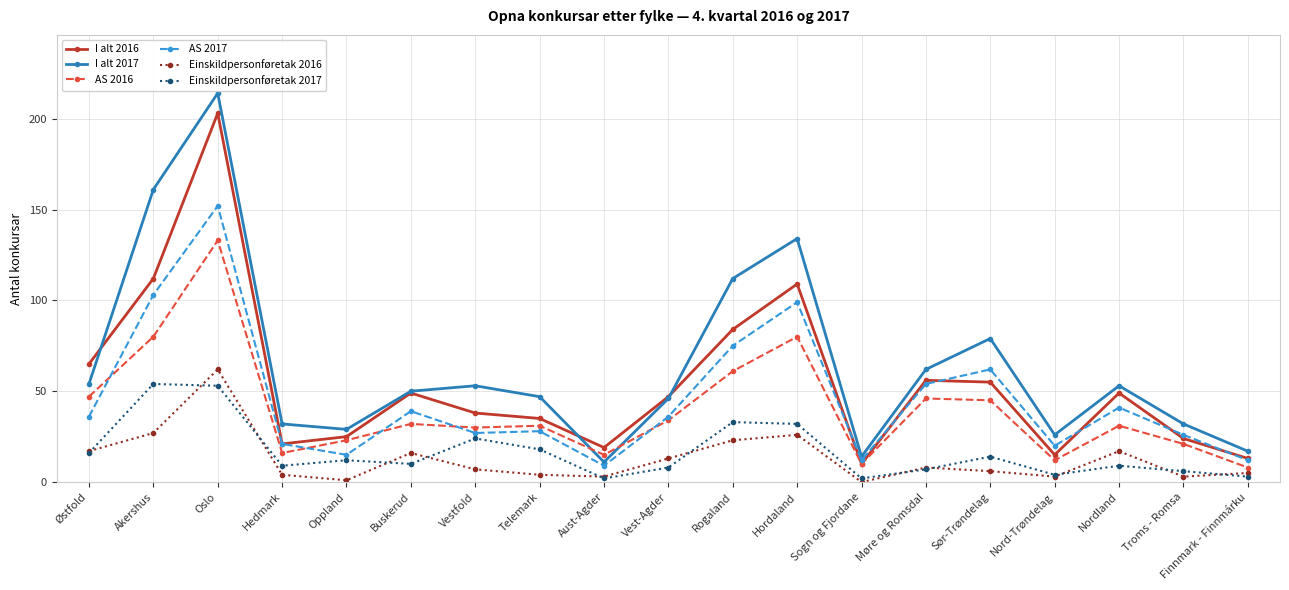

What is the label of the 3rd point from the right?

Nordland